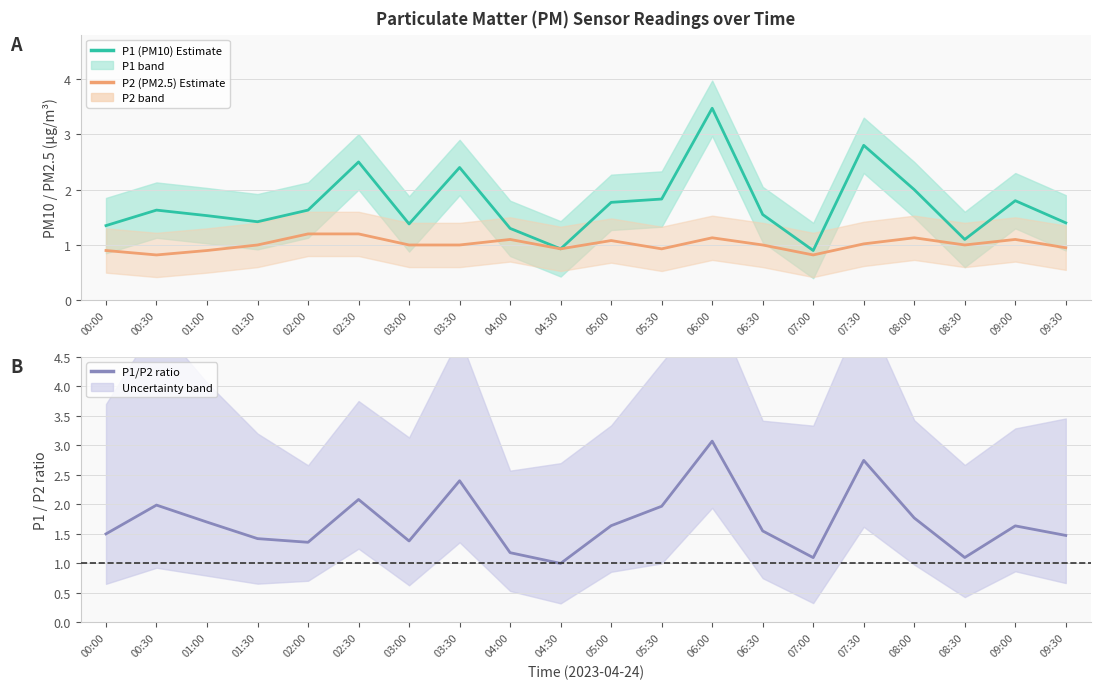

What is the difference between the highest and lowest values at 09:00?

0.7